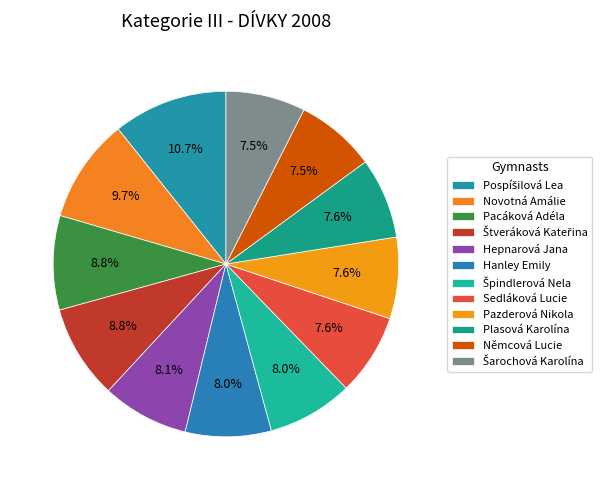

What percentage is the Hepnarová Jana slice, to the nearest percent?

8%